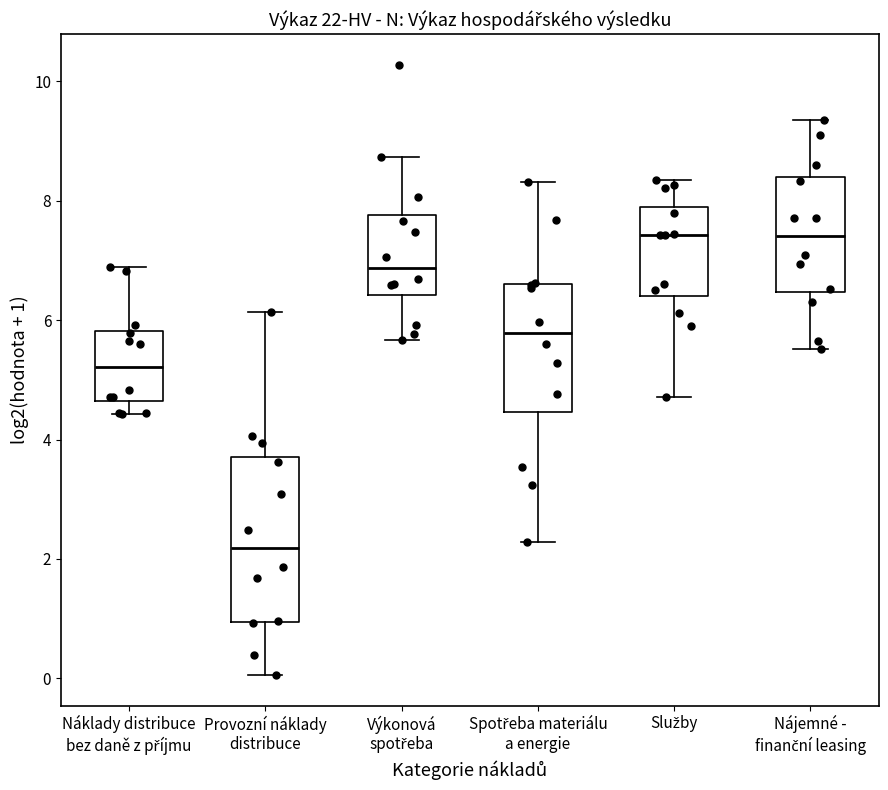

Reading left to right, transcribe this box plot: for each box, give where its median line is, the range the box spans, and where its two whiskers end, as read against the y-axis. The values are not printed on the chart, so give them approximately, as read against the axis.

Náklady distribuce bez daně z příjmu: median 5.2, box 4.6 to 5.8, whiskers 4.4 to 6.8
Provozní náklady distribuce: median 2.2, box 1.0 to 3.8, whiskers 0.0 to 6.2
Výkonová spotřeba: median 6.8, box 6.4 to 7.8, whiskers 5.6 to 8.8
Spotřeba materiálu a energie: median 5.8, box 4.4 to 6.6, whiskers 2.2 to 8.4
Služby: median 7.4, box 6.4 to 7.8, whiskers 4.8 to 8.4
Nájemné - finanční leasing: median 7.4, box 6.4 to 8.4, whiskers 5.6 to 9.4